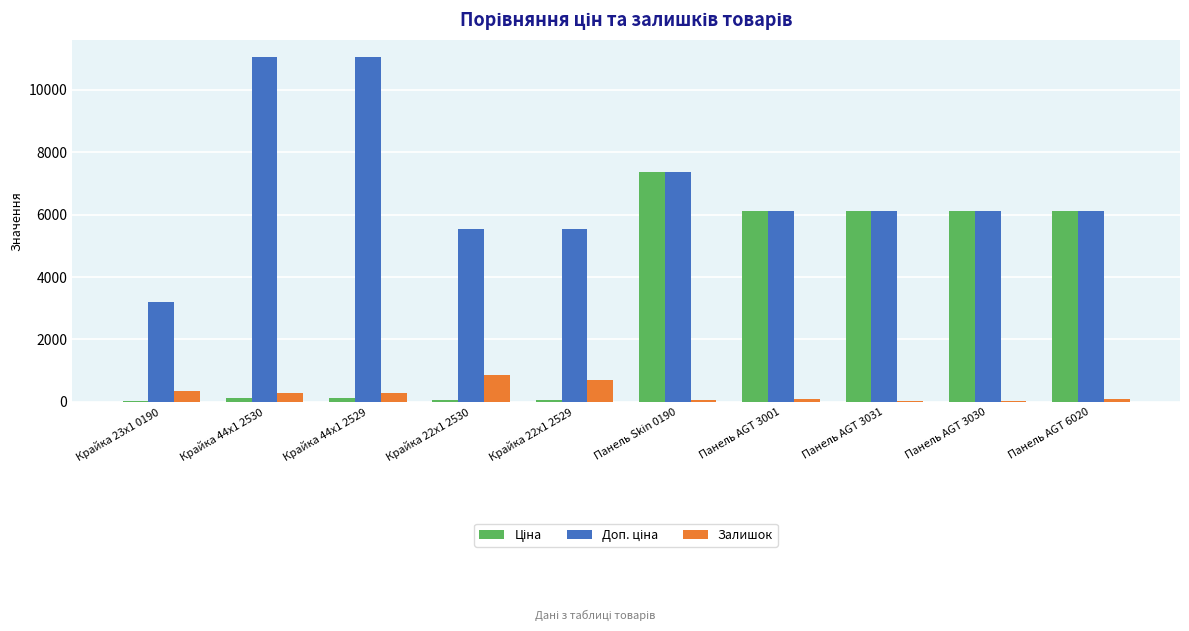

What is the sum of all Залишок values?

2763.0